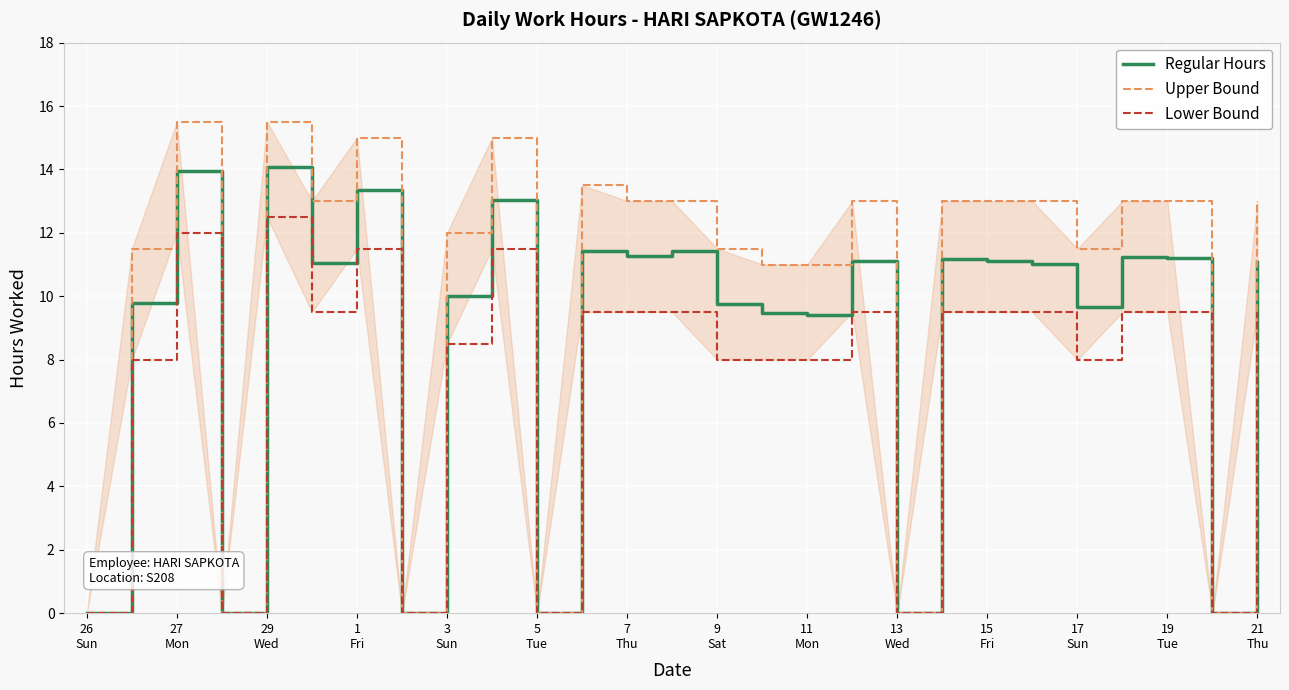

How many lines are shown in the chart?

3